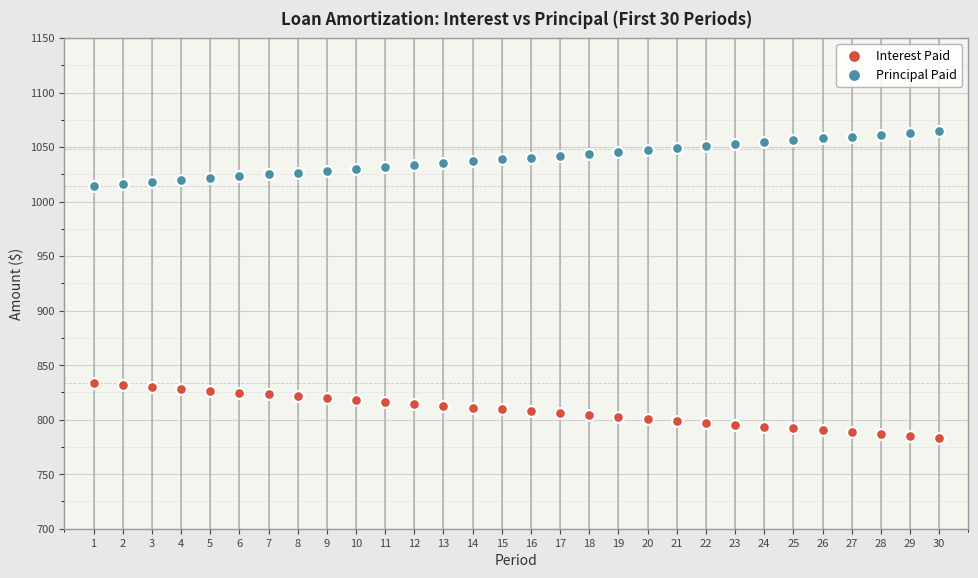

What is the X range (max minus min) for the scatter plot?

29.0